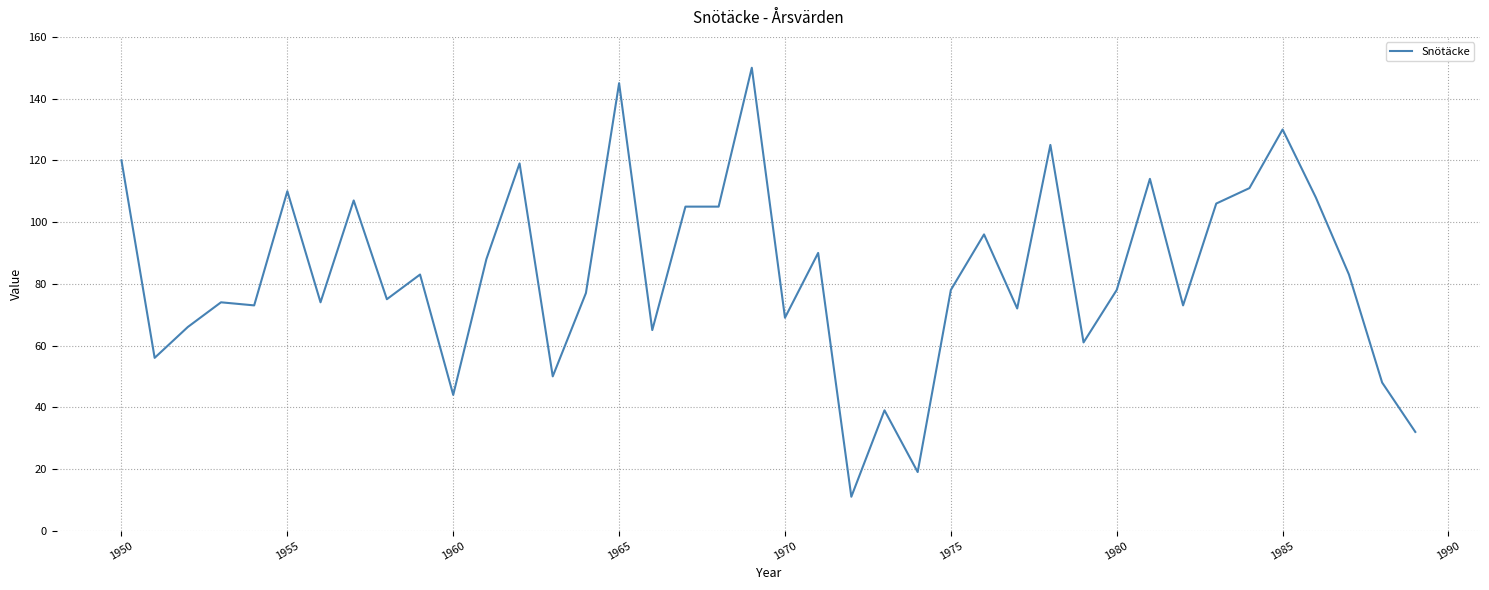

What is the greatest value displayed?

150